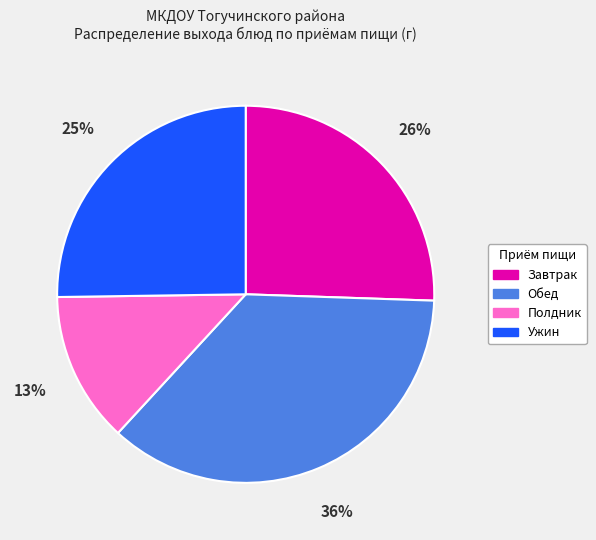

To the nearest percent, what portion does Завтрак represent?

26%